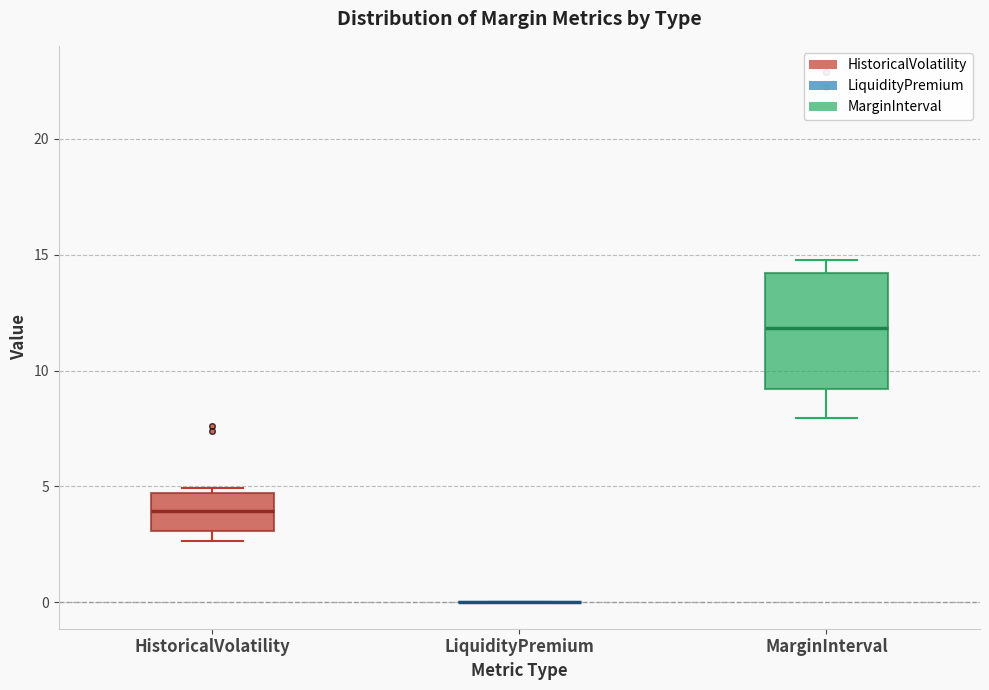

Reading left to right, read every box against the y-axis: the position of its median line, the range the box covers, and the ends of its whiskers. The values are not printed on the chart, so give them approximately, as read against the axis.

HistoricalVolatility: median 4.0, box 3.0 to 4.5, whiskers 2.5 to 5.0
LiquidityPremium: box collapsed to a line at 0.0, whiskers 0.0 to 0.0
MarginInterval: median 12.0, box 9.0 to 14.0, whiskers 8.0 to 15.0